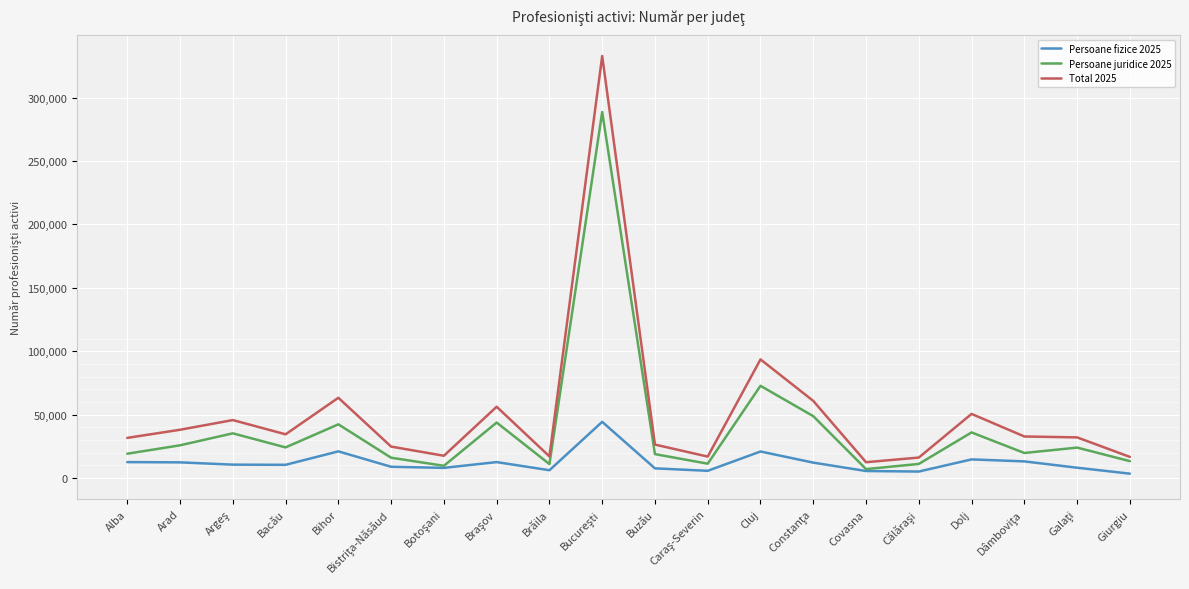

What is the average value of the Persoane juridice 2025 series?

38862